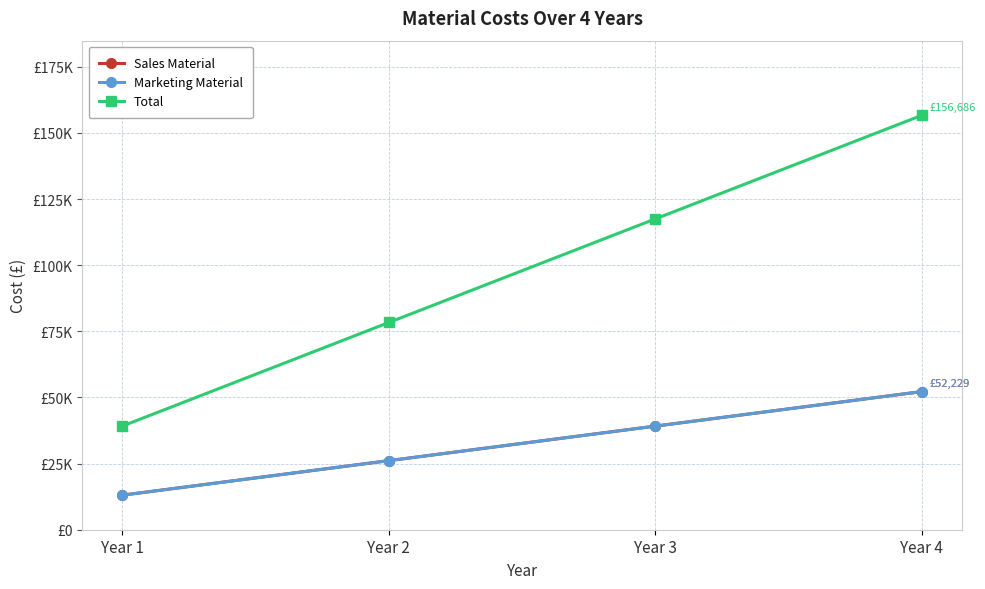

How many data points in Marketing Material are above 39171?

2